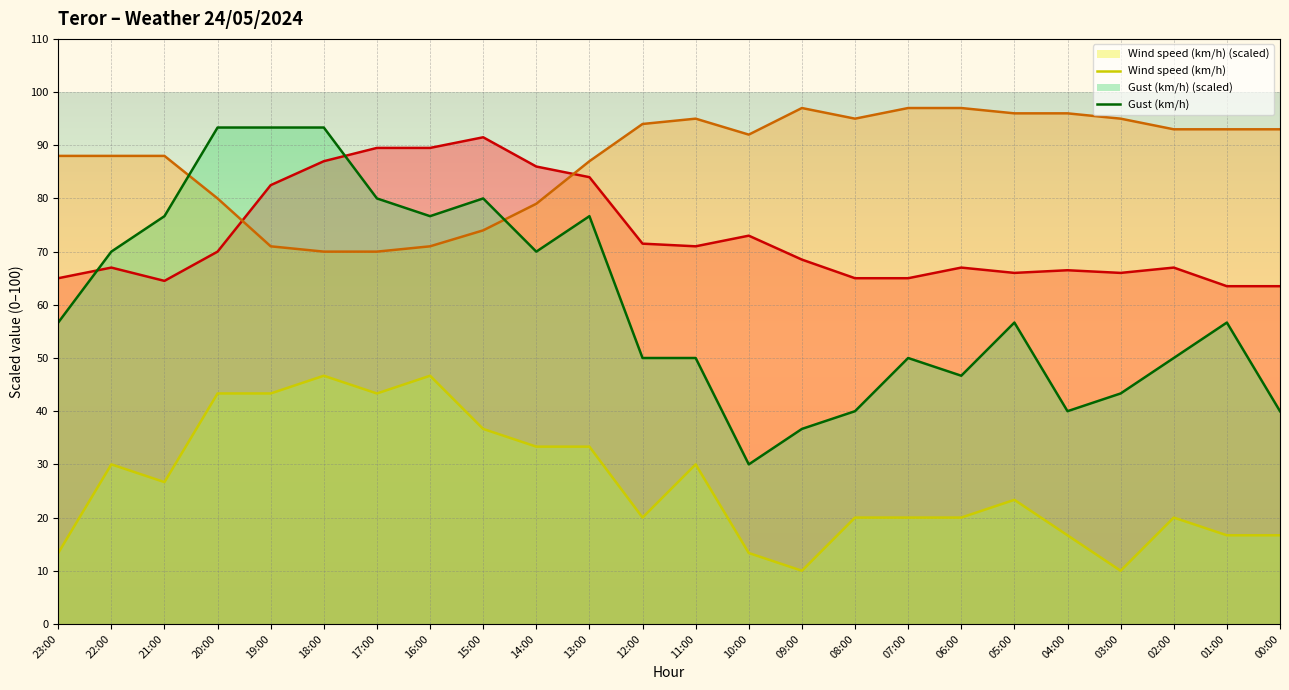

At how many categories does at least one series exceed 91?

17